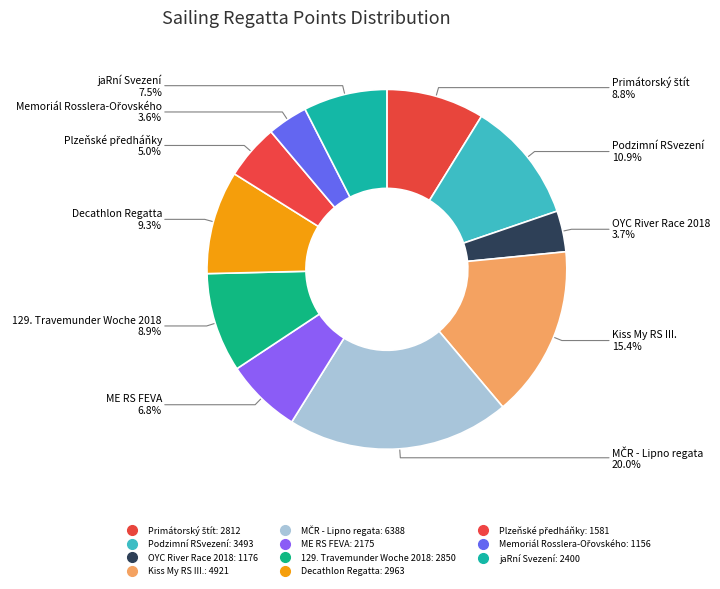

What percentage is the 129. Travemunder Woche 2018 slice, to the nearest percent?

9%